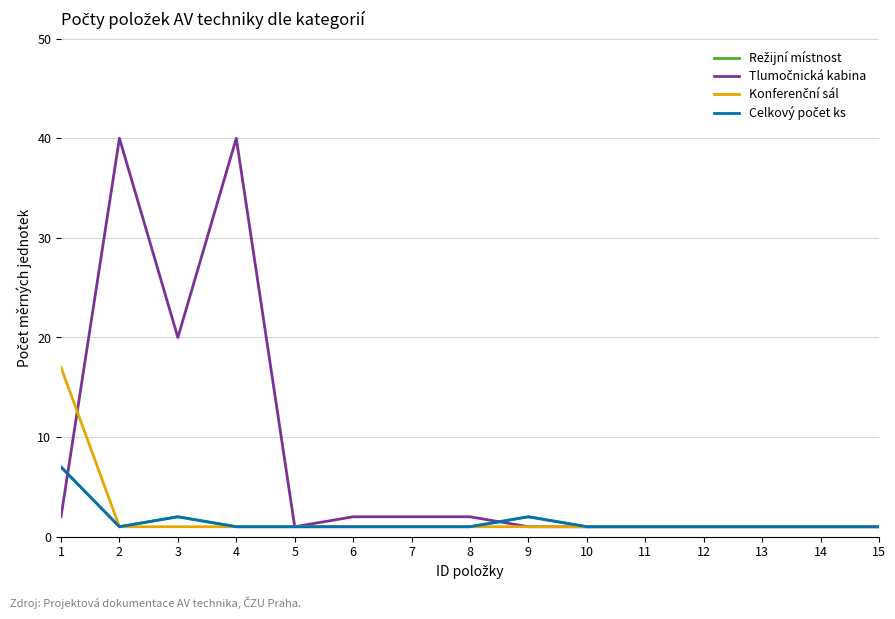

What is the difference between the maximum and minimum values in the Konferenční sál series?

16